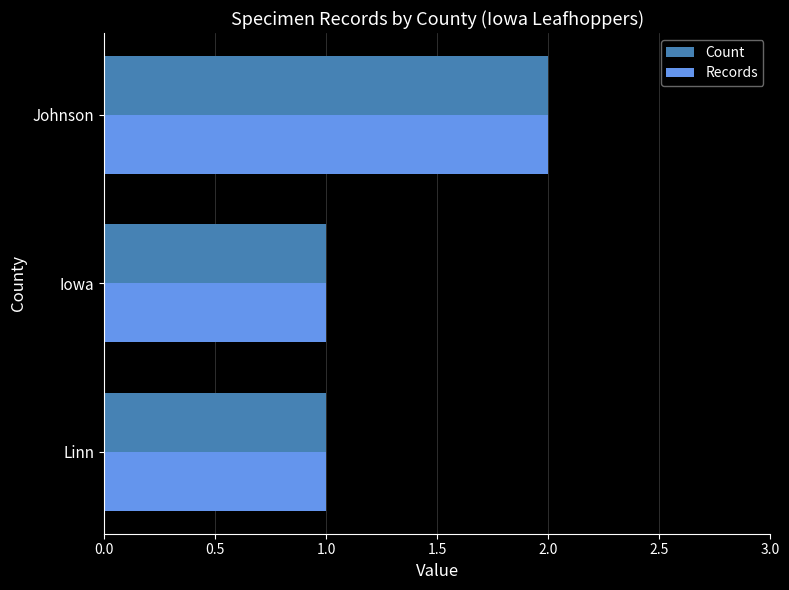

How many distinct data groups are displayed?

2